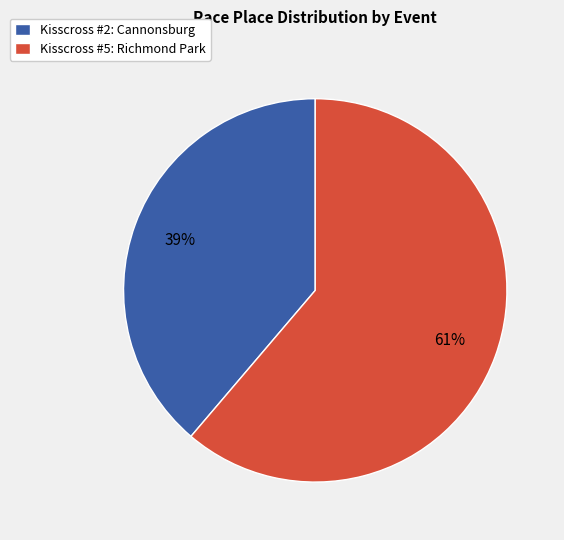

Is the sum of Kisscross #2: Cannonsburg and Kisscross #5: Richmond Park greater than half?

Yes